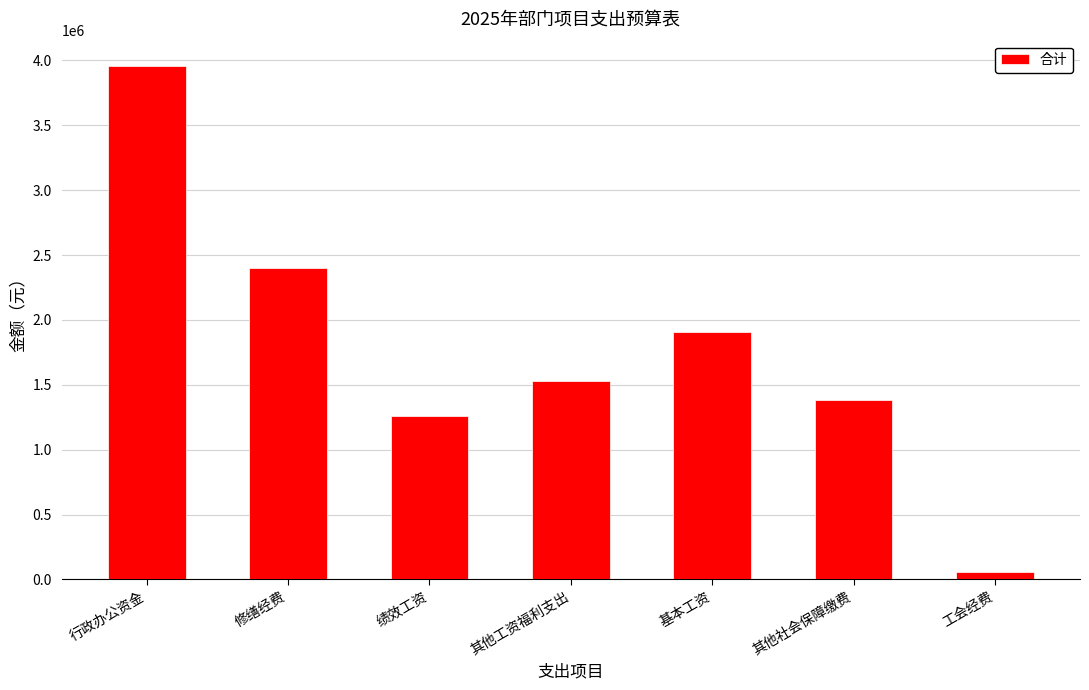

The chart shows a value of 1907570.0 at 基本工资. True or false?

True